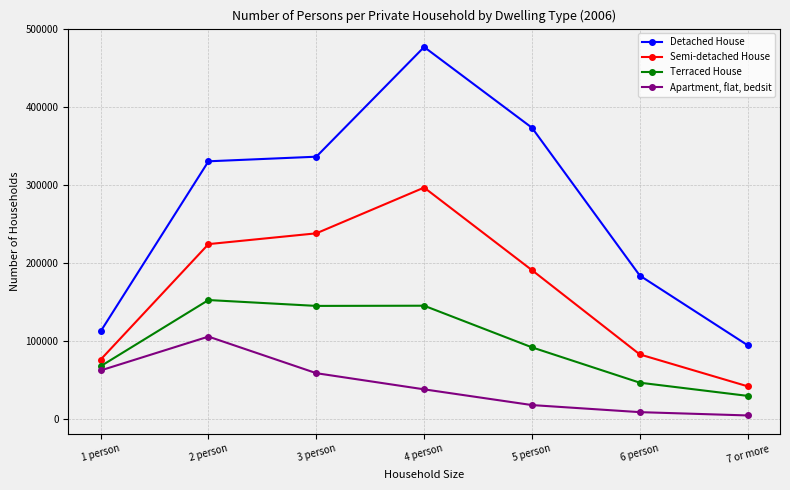

Rank the series at 1 person from lowest to highest value.

Apartment, flat, bedsit, Terraced House, Semi-detached House, Detached House